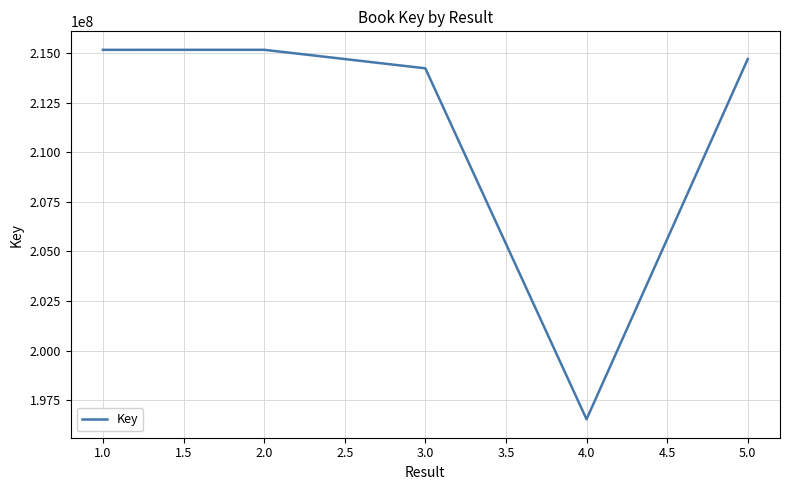

How many interior local valleys (lower than both neighbors) does the data have?

1